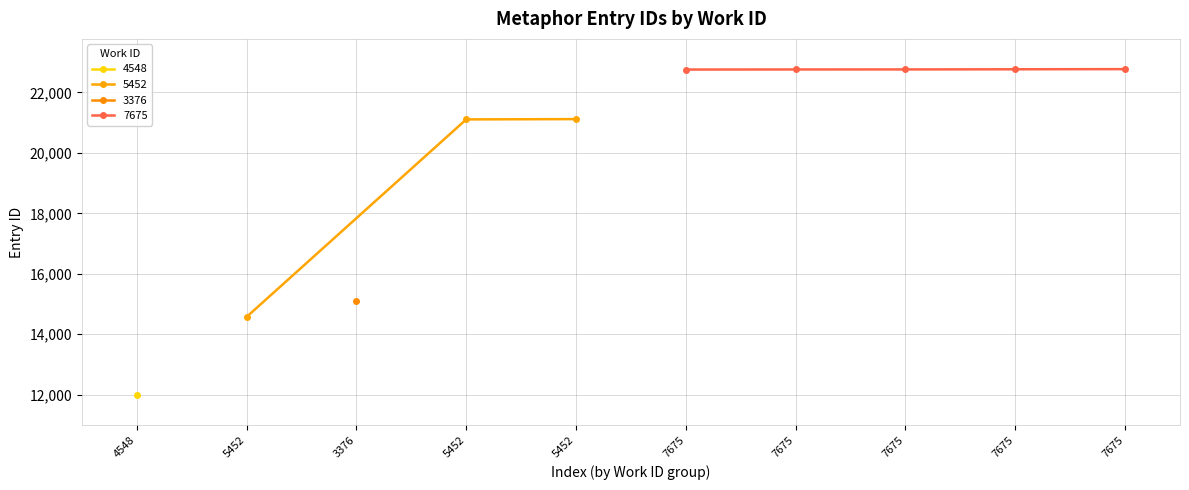

What value does the data have at 4548, to the nearest 50?

12000